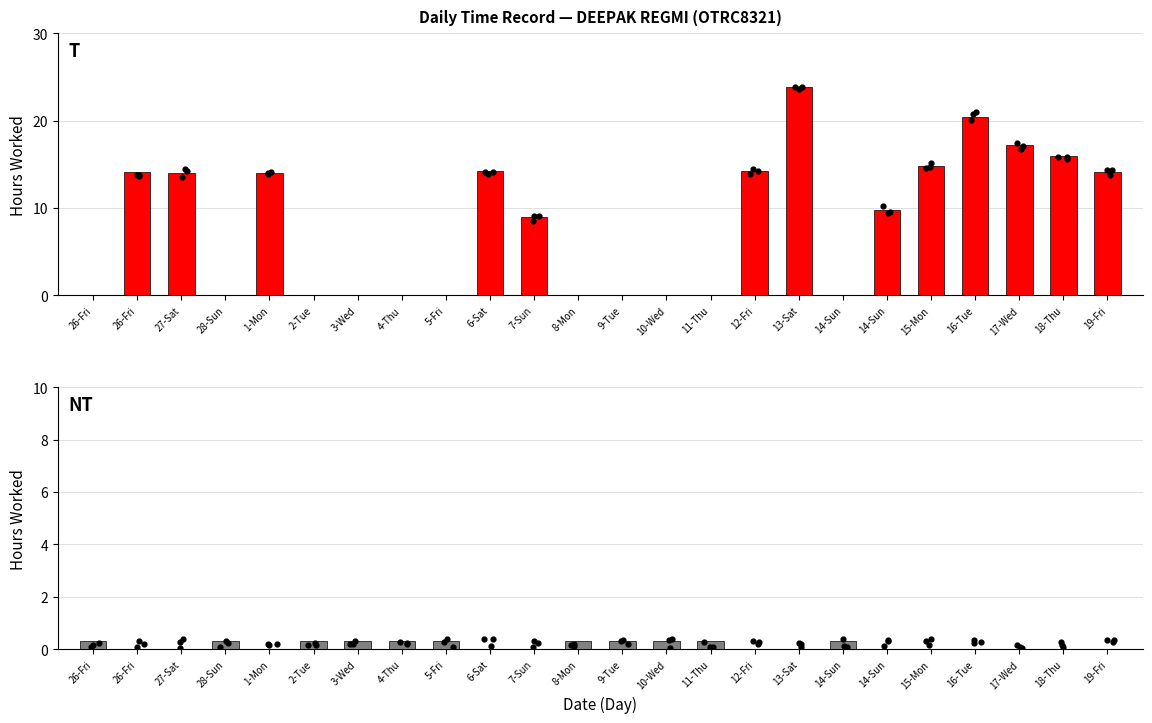

Which series reaches the minimum Y coordinate?

Hours Worked (T)